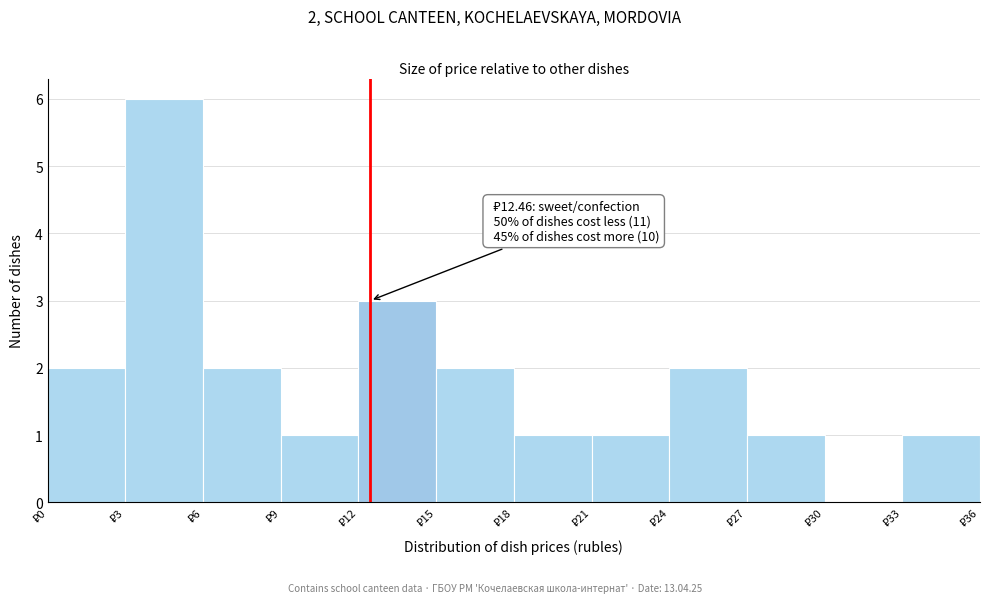

Over which range of the x-axis is the bar tallest?

3 to 6